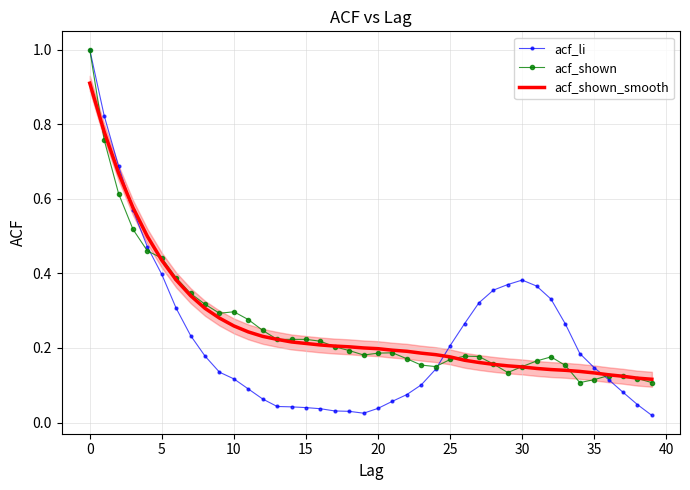

Which series has the widest spread of values?

acf_li